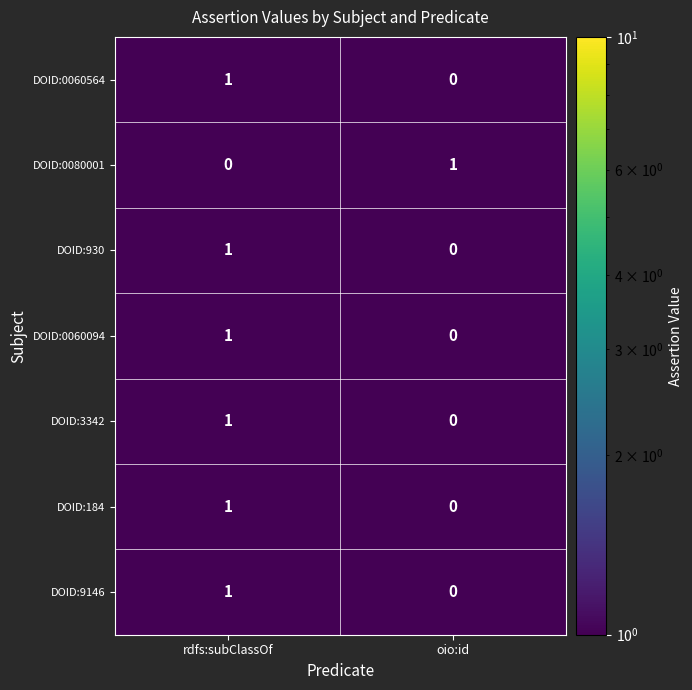

List the labels in order of DOID:9146 value, largest first.

rdfs:subClassOf, oio:id